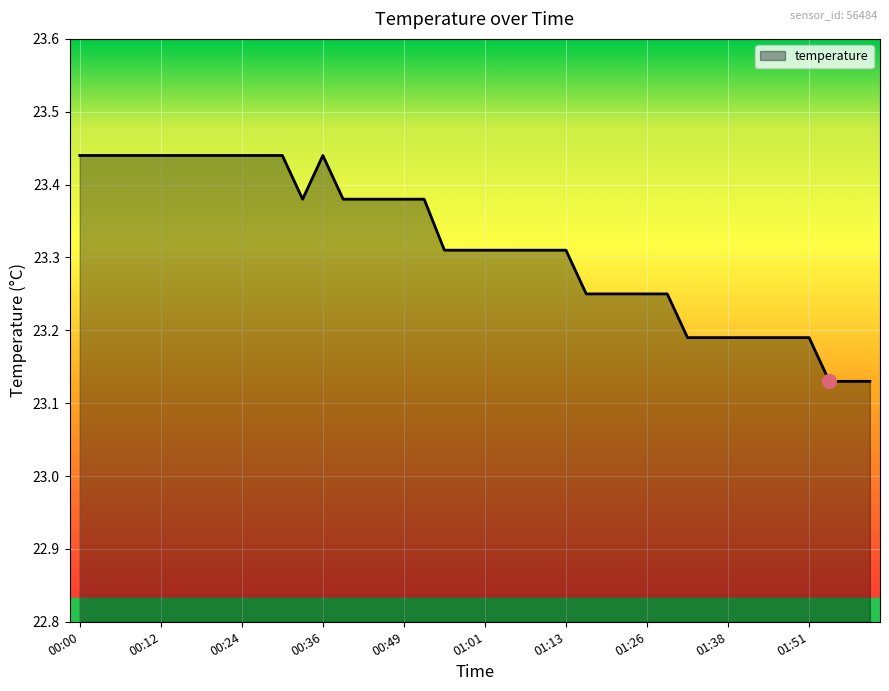

Does the chart display data point markers on the line(s)?

No